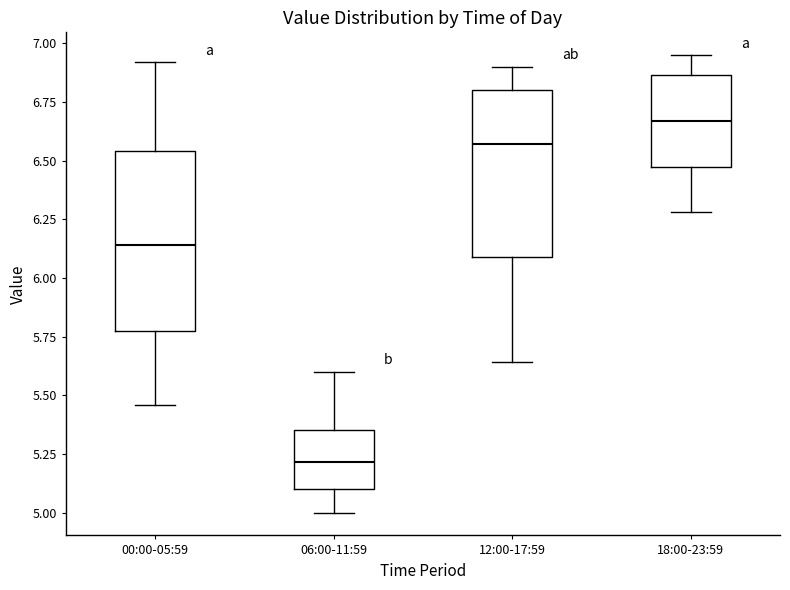

Where is the lower edge of the box for 12:00-17:59 on the y-axis? The values are not printed on the chart, so give them approximately, as read against the axis.

6.10